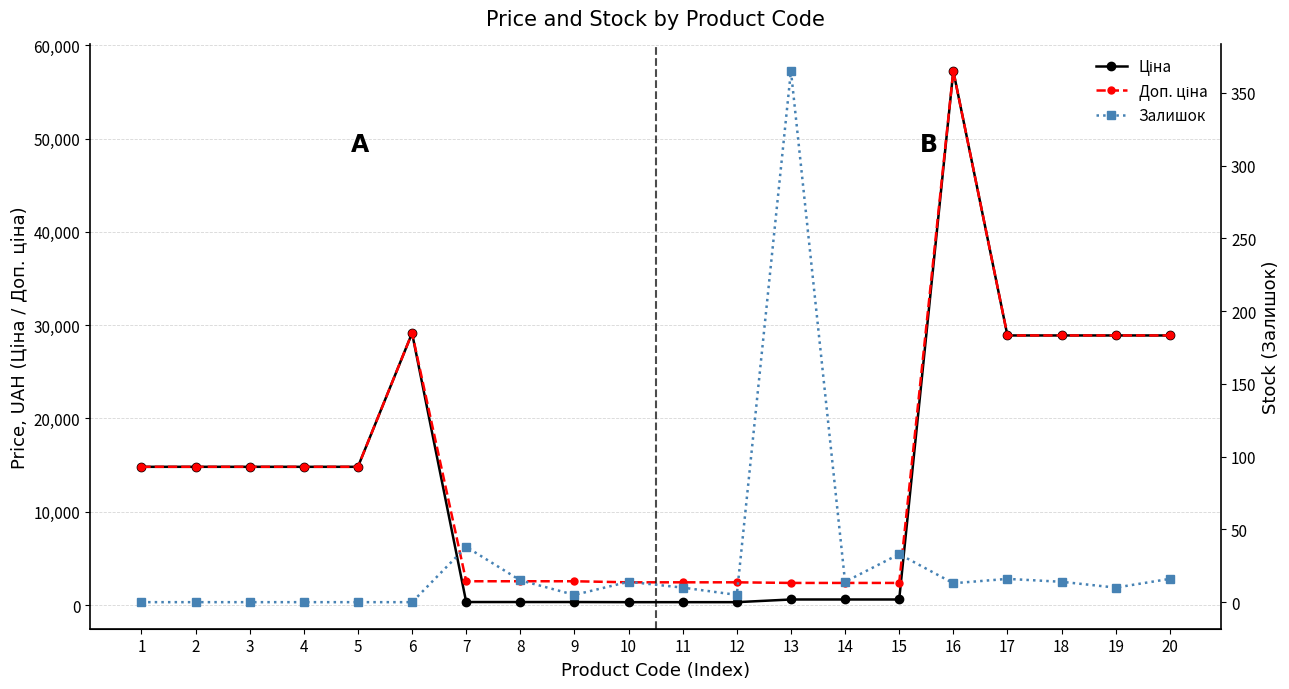

Between 6 and 1, which is larger?

6